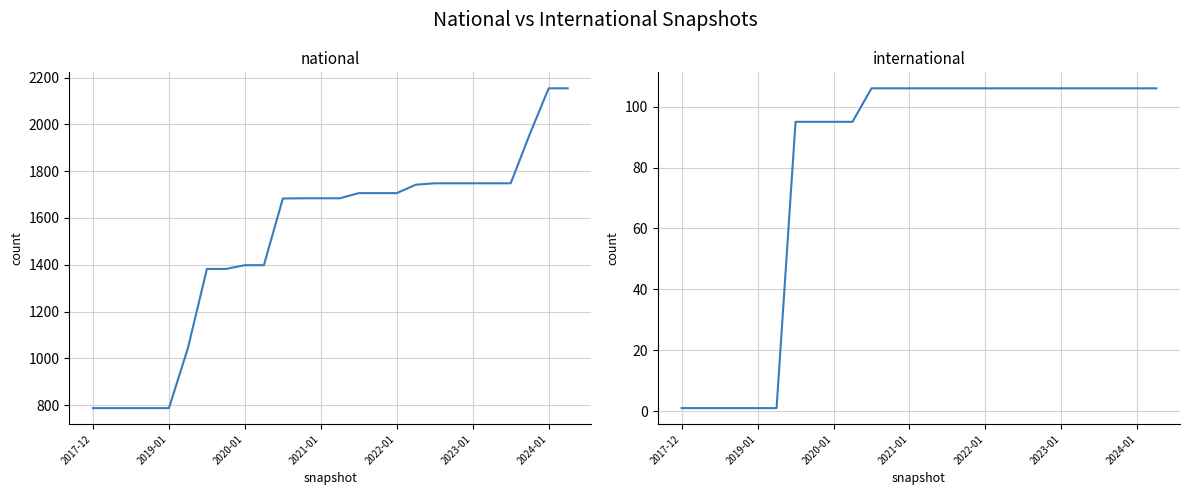

How many series are shown in this chart?

2